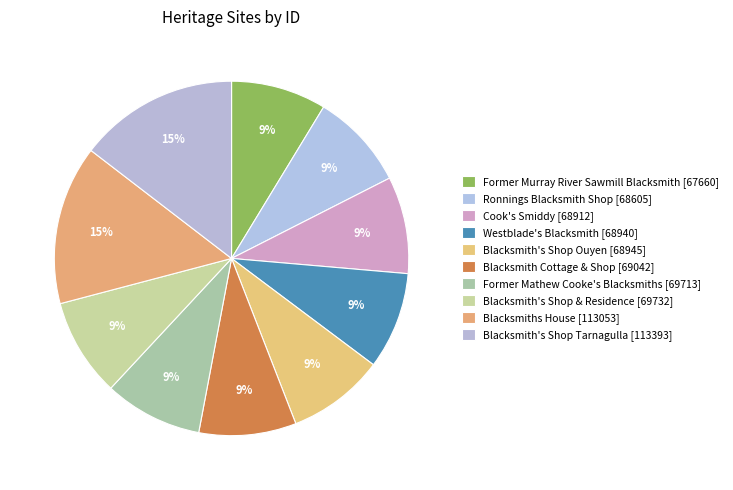

Does Cook's Smiddy [68912] represent more than half of the total?

No